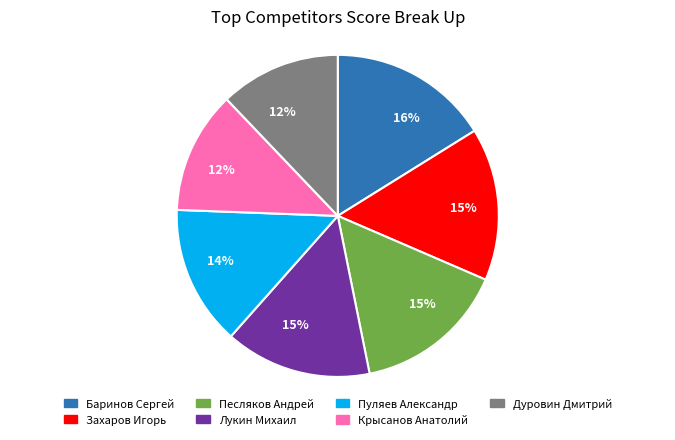

To the nearest percent, what is the difference between the largest and smallest slice percentages?

4%